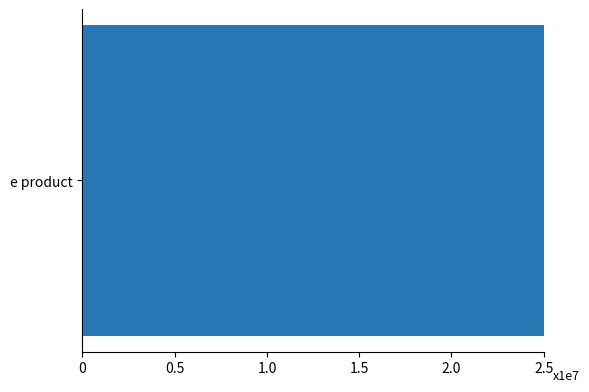

How many series are shown in this chart?

1